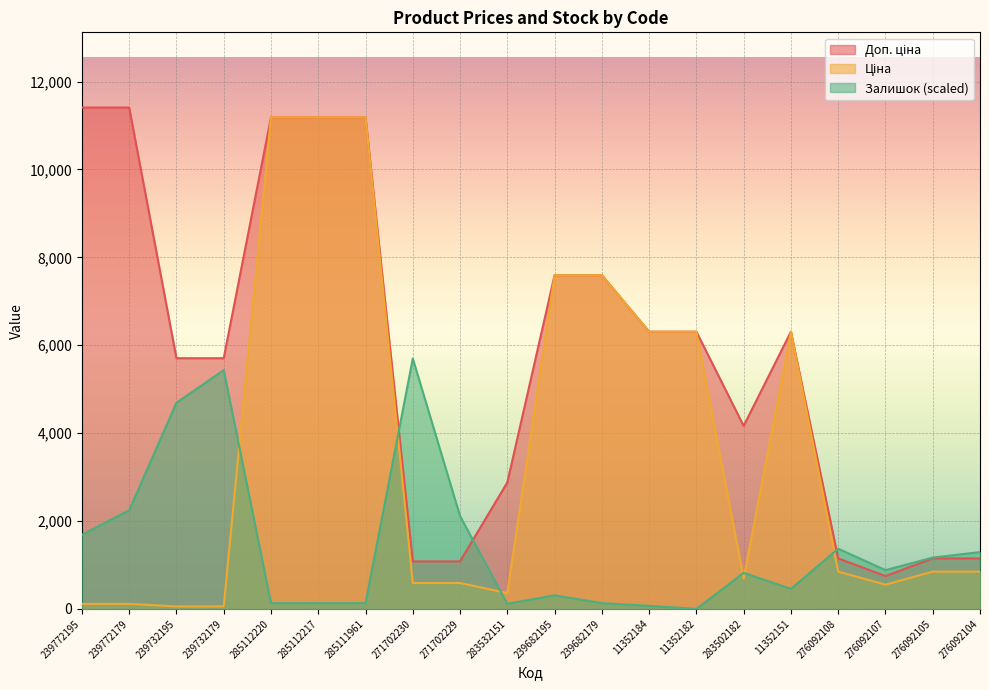

Count the number of categories in the chart.

20